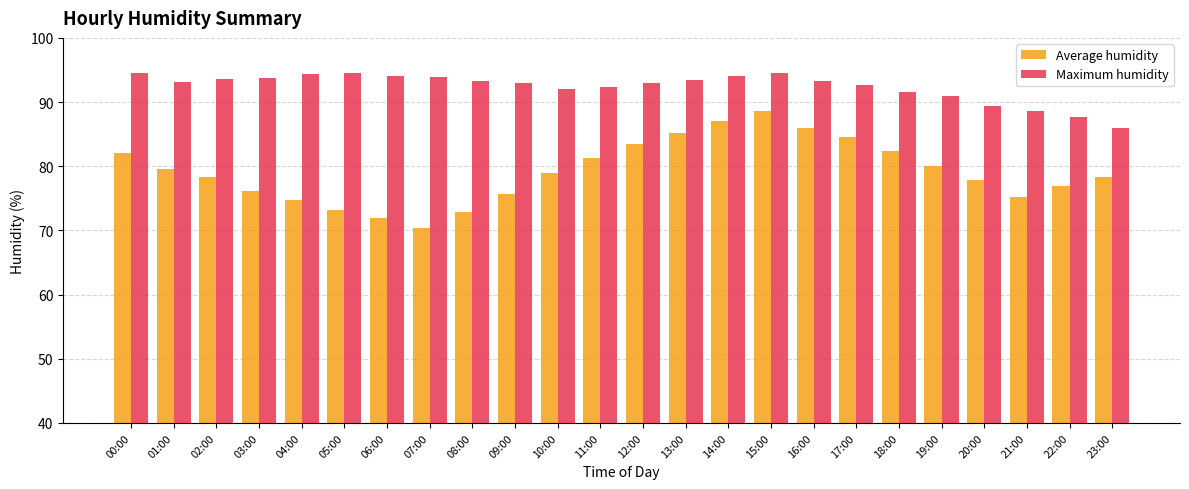

Which series changed the most between 04:00 and 16:00?

Average humidity